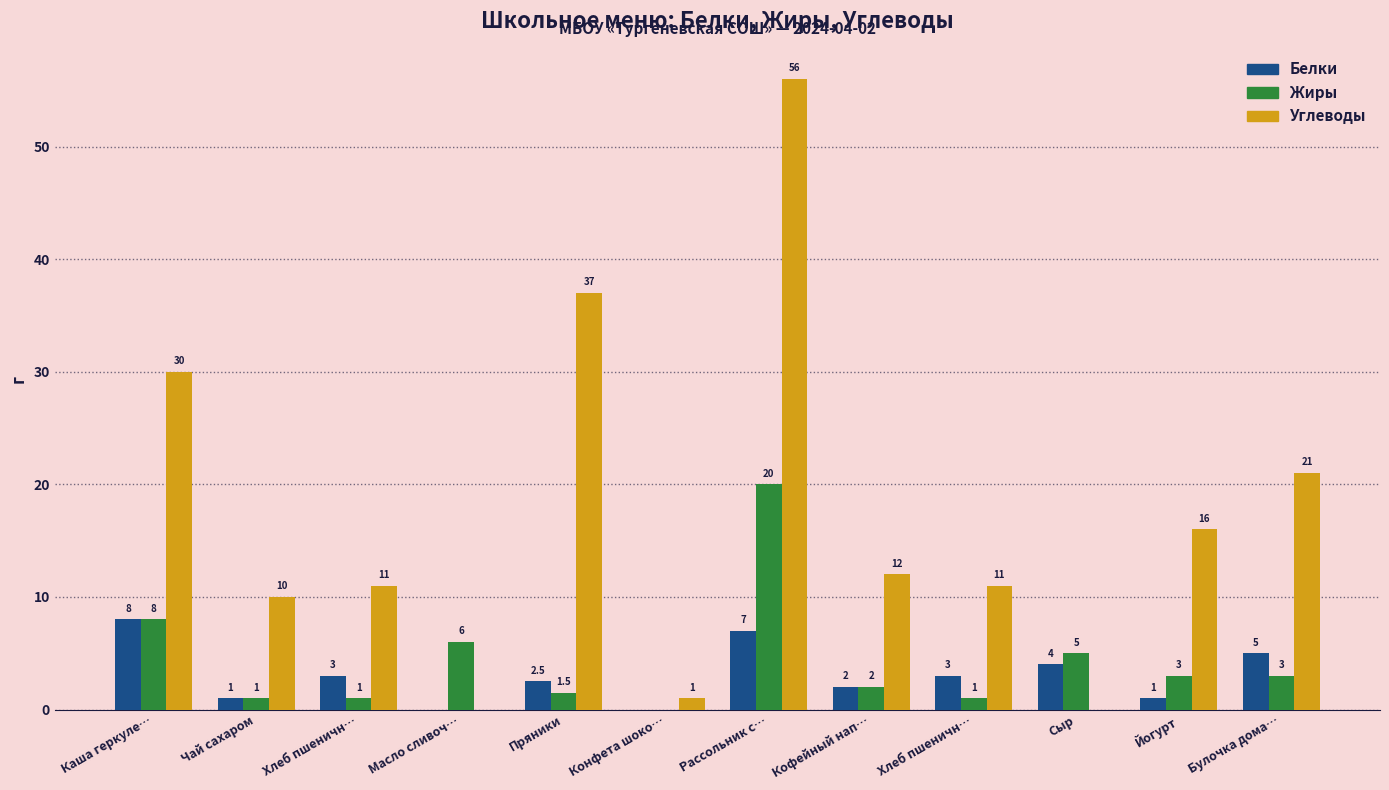

Reading left to right, transcribe all the data shown in this chart.

Белки: 8.0	1.0	3.0	0.0	2.5	0.0	7.0	2.0	3.0	4.0	1.0	5.0
Жиры: 8.0	1.0	1.0	6.0	1.5	0.0	20.0	2.0	1.0	5.0	3.0	3.0
Углеводы: 30.0	10.0	11.0	0.0	37.0	1.0	56.0	12.0	11.0	0.0	16.0	21.0